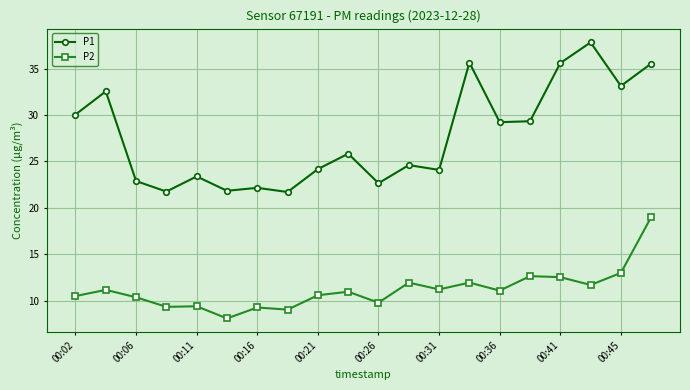

Does the chart have visible grid lines?

Yes